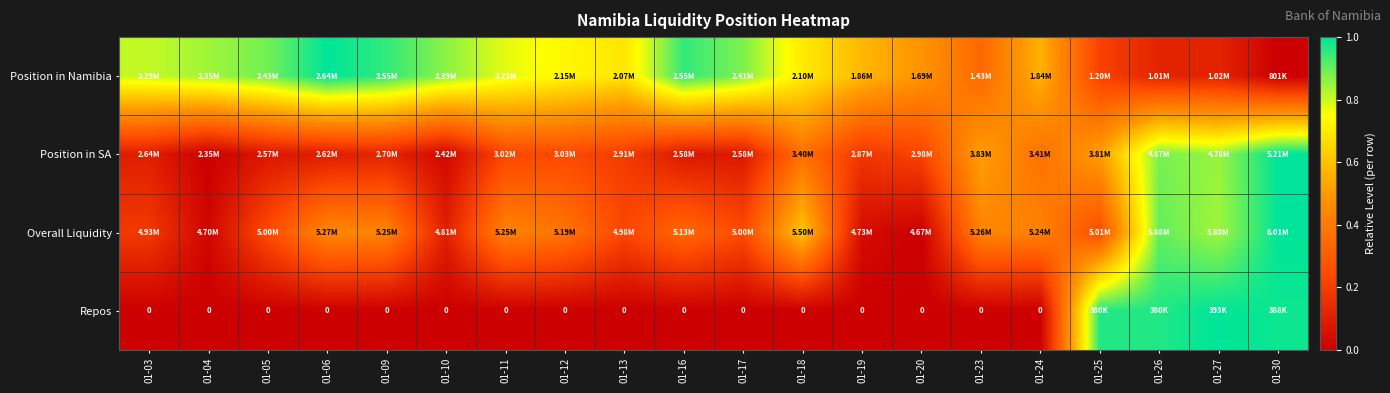

Between 01-09 and 01-13, which series saw the biggest shift?

Position in Namibia